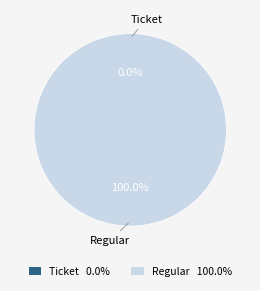

To the nearest percent, what is the difference between the largest and smallest slice percentages?

100%